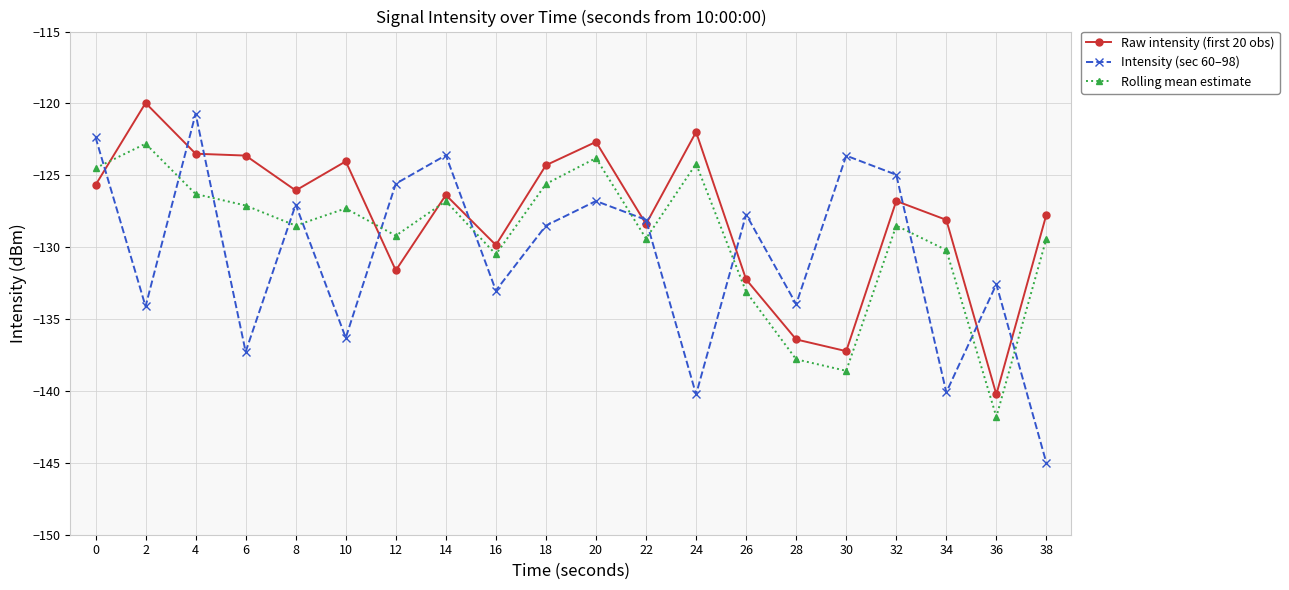

How many data points in Intensity (sec 60–98) are above -128?

9